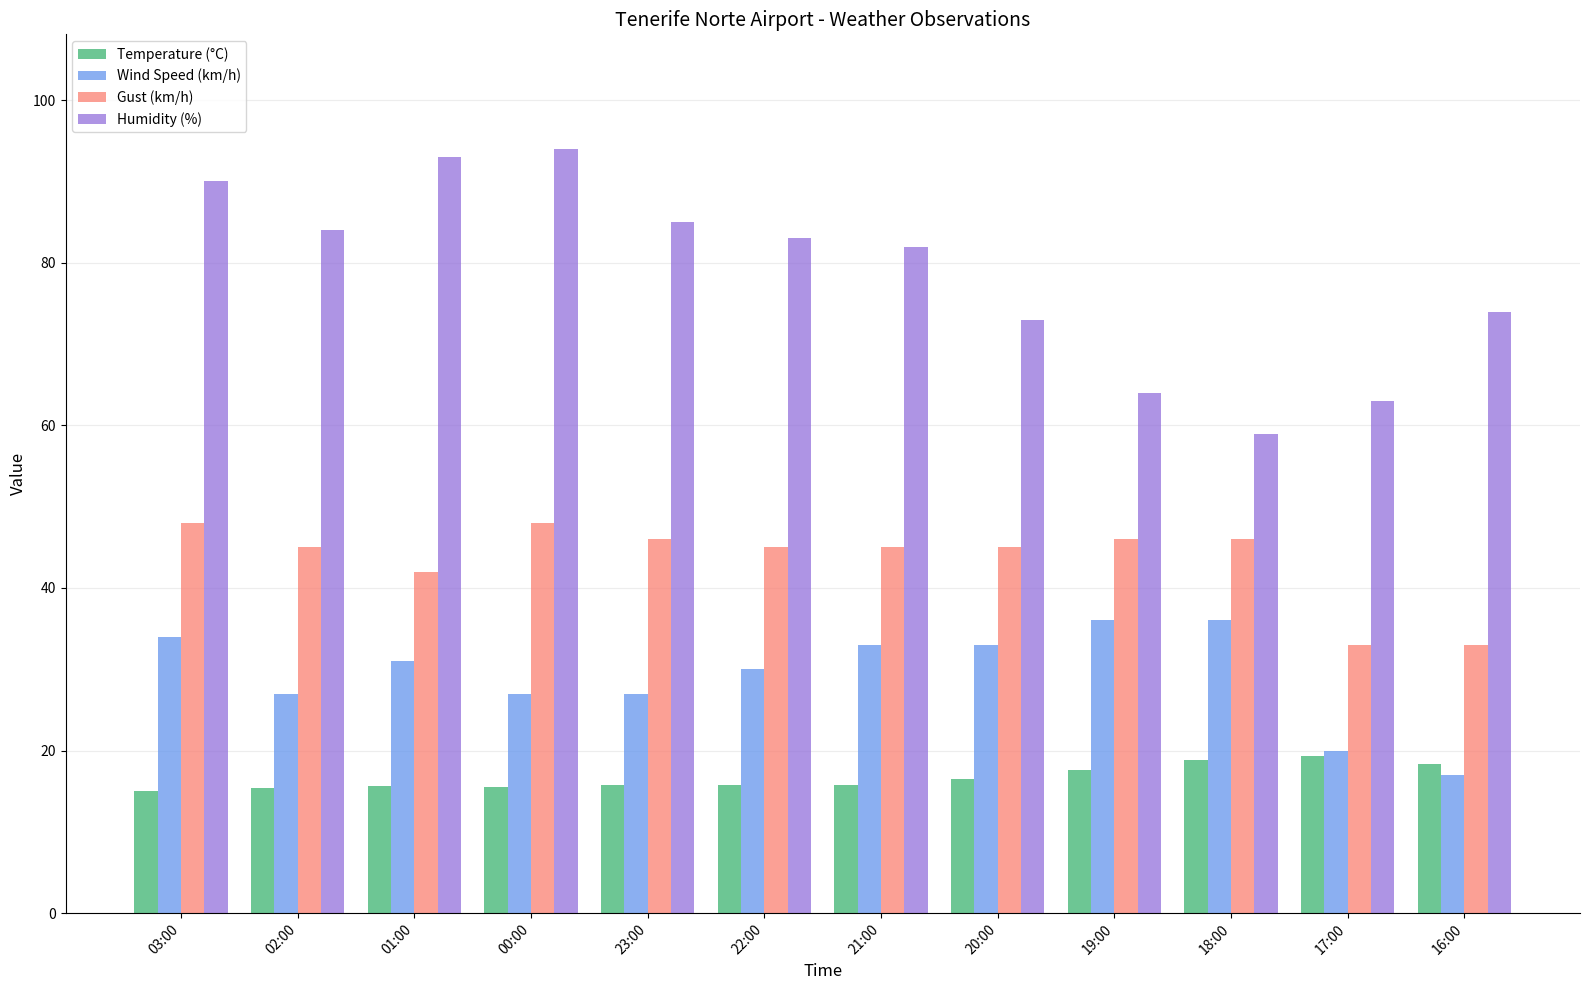

Which category has the highest value across all series?

00:00